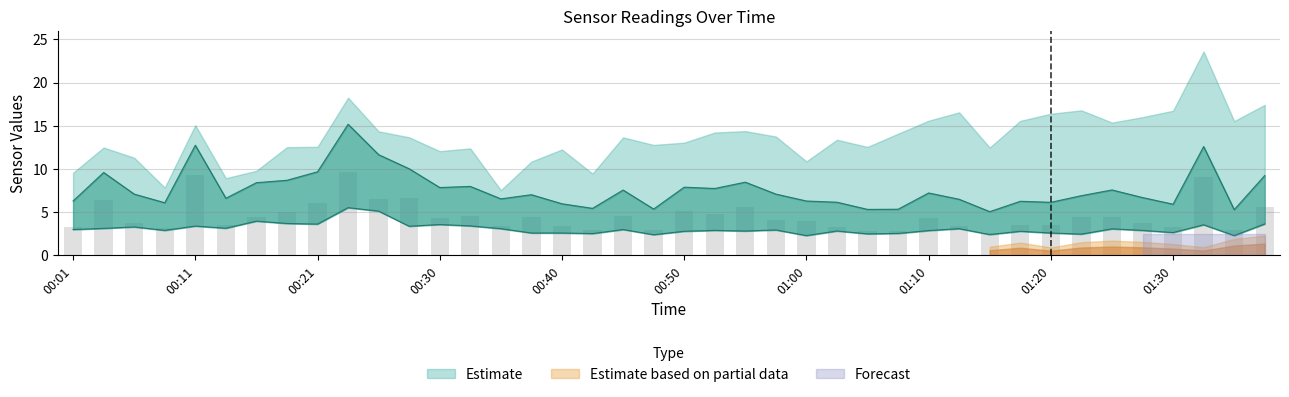

What position from the left is 01:18?

32